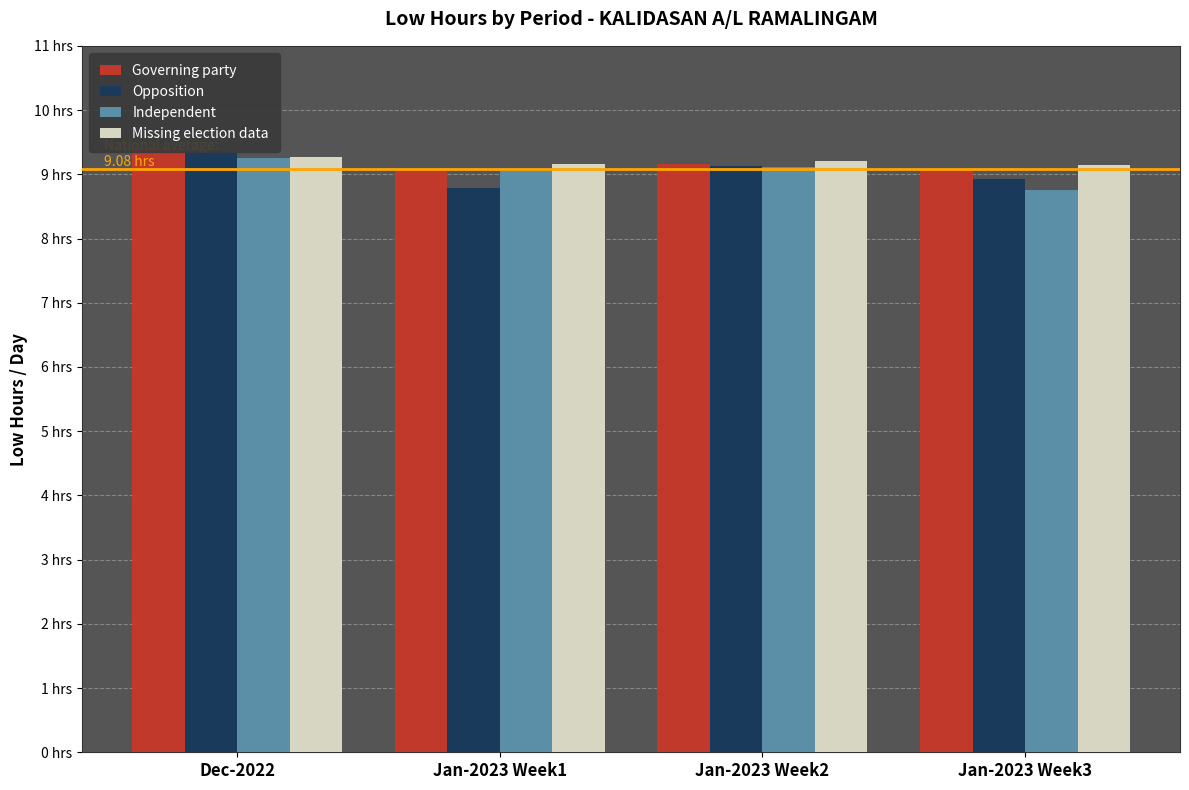

What is the difference between the maximum and second lowest values in the Governing party series?

0.3